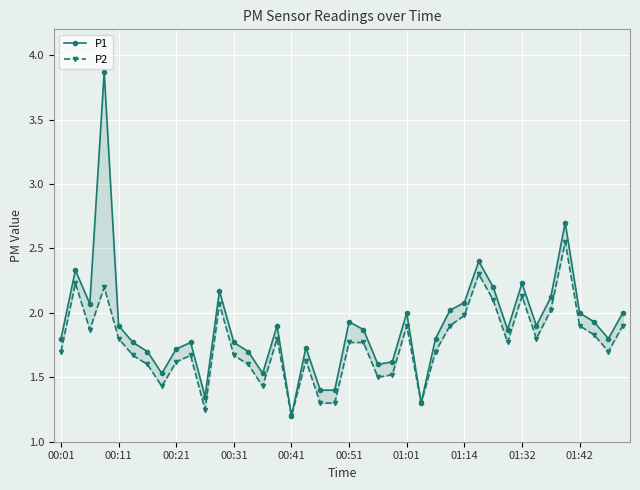

Reading left to right, transcribe all the data shown in this chart.

P1: 1.8	2.3	2.1	3.9	1.9	1.8	1.7	1.5	1.7	1.8	1.4	2.2	1.8	1.7	1.5	1.9	1.2	1.7	1.4	1.4	1.9	1.9	1.6	1.6	2.0	1.3	1.8	2.0	2.1	2.4	2.2	1.9	2.2	1.9	2.1	2.7	2.0	1.9	1.8	2.0
P2: 1.7	2.2	1.9	2.2	1.8	1.7	1.6	1.4	1.6	1.7	1.2	2.1	1.7	1.6	1.4	1.8	1.2	1.6	1.3	1.3	1.8	1.8	1.5	1.5	1.9	1.3	1.7	1.9	2.0	2.3	2.1	1.8	2.1	1.8	2.0	2.5	1.9	1.8	1.7	1.9